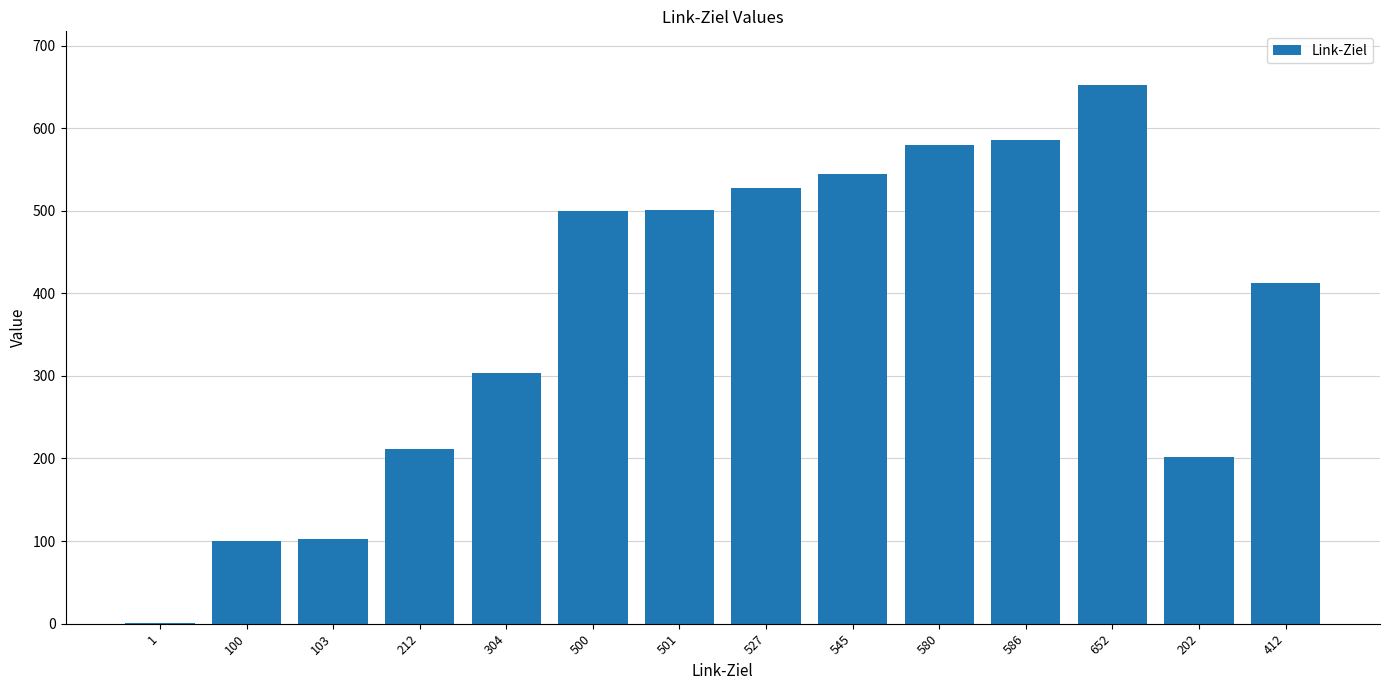

What is the change in value from 545 to 202?

-343